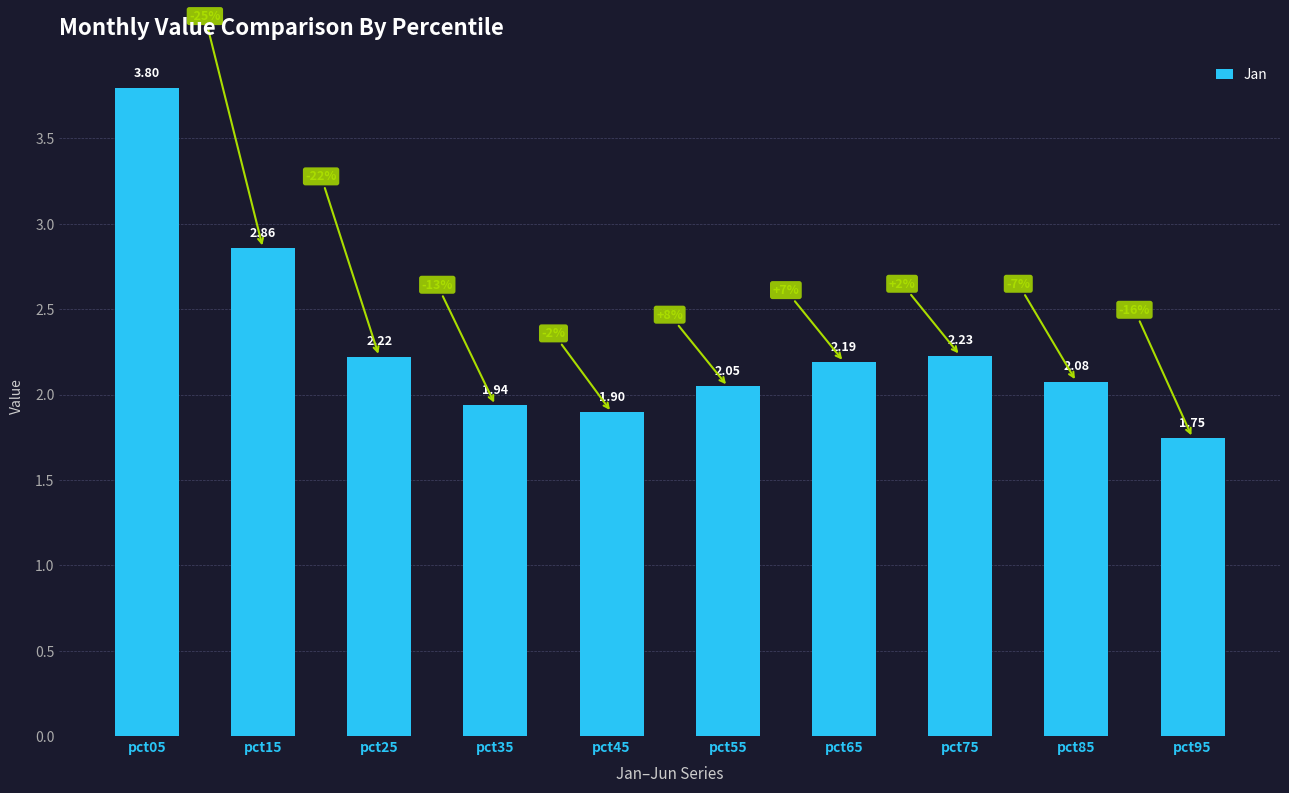

The chart shows a value of 1.3 at pct55. True or false?

False